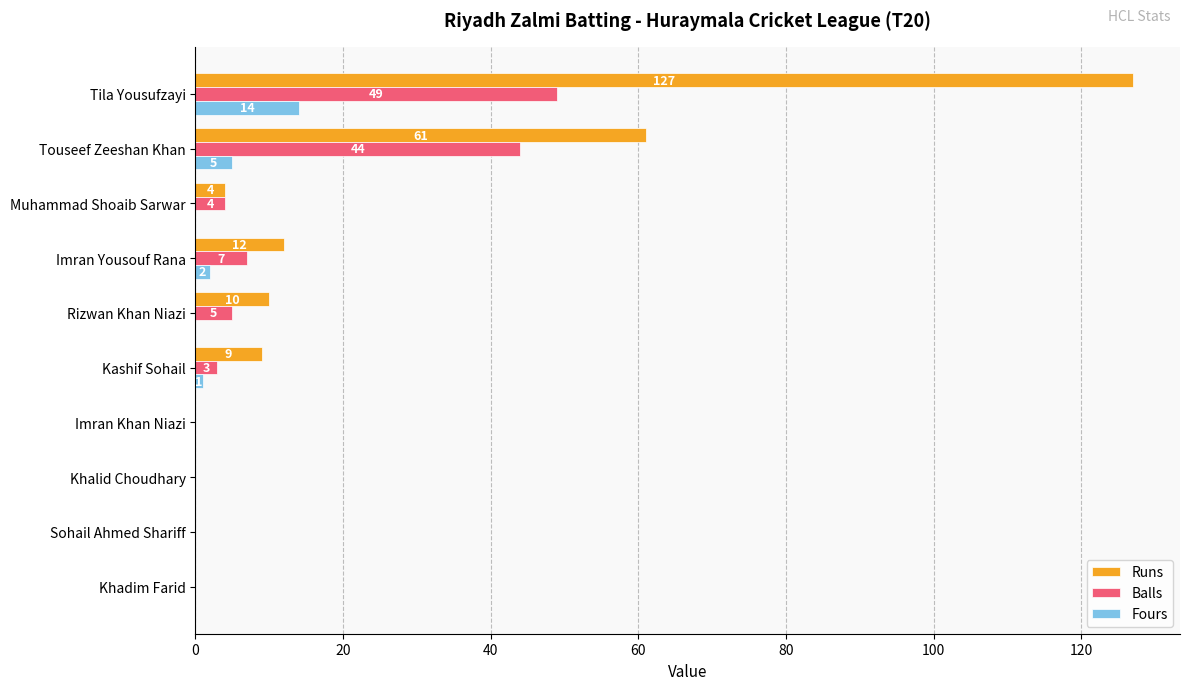

At which label does Fours reach its peak?

Tila Yousufzayi